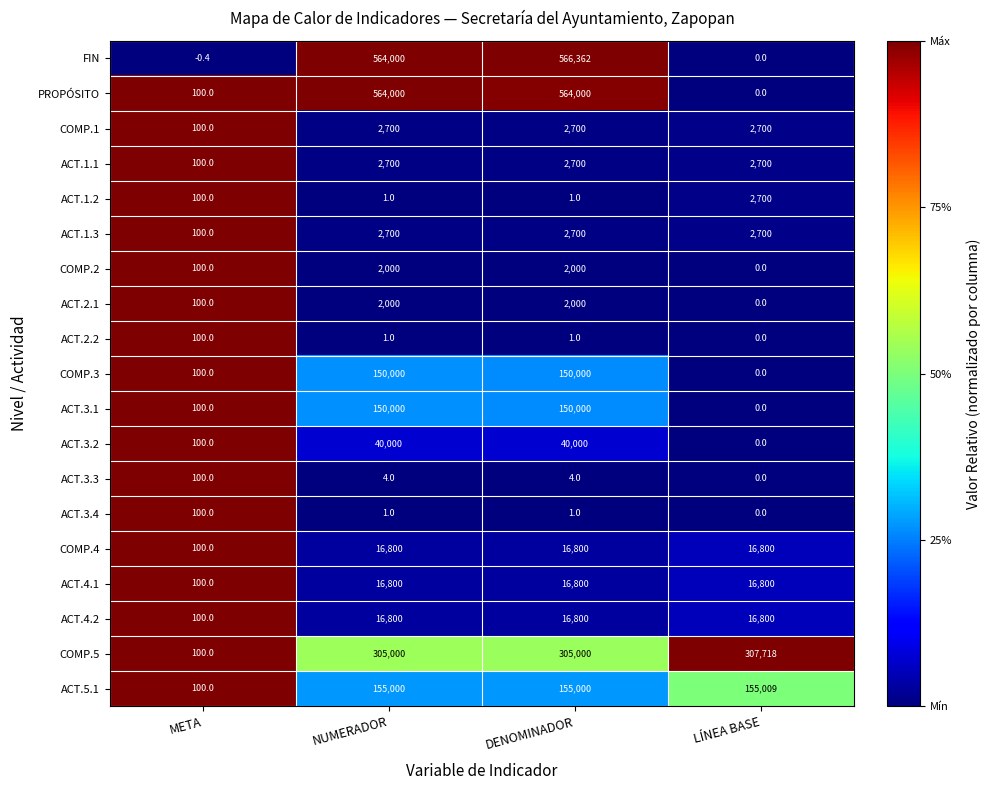

What is the difference between the maximum and minimum values in the COMP.4 series?

16700.0